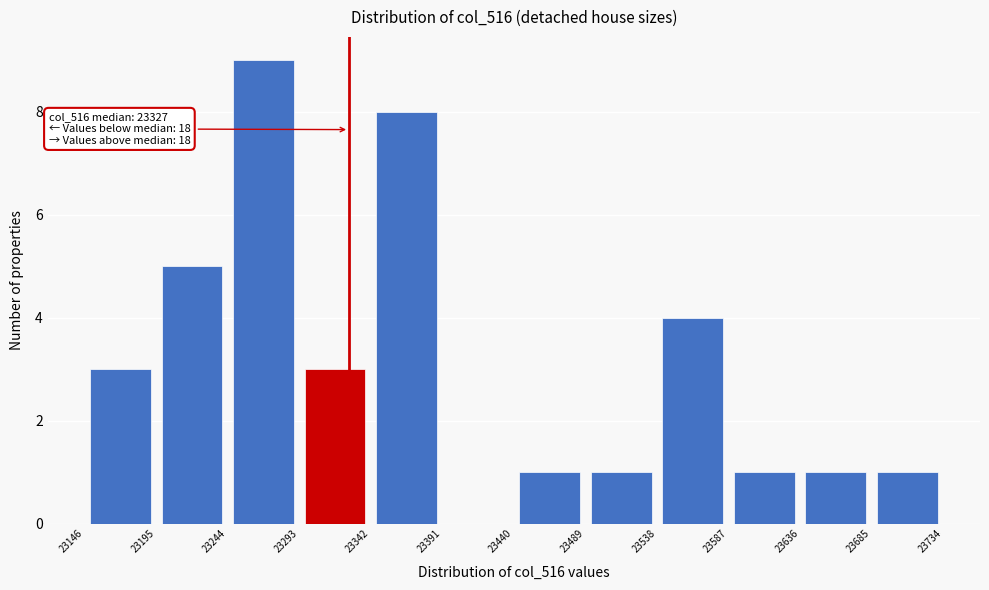

Over which range of the x-axis is the bar tallest?

23244 to 23293